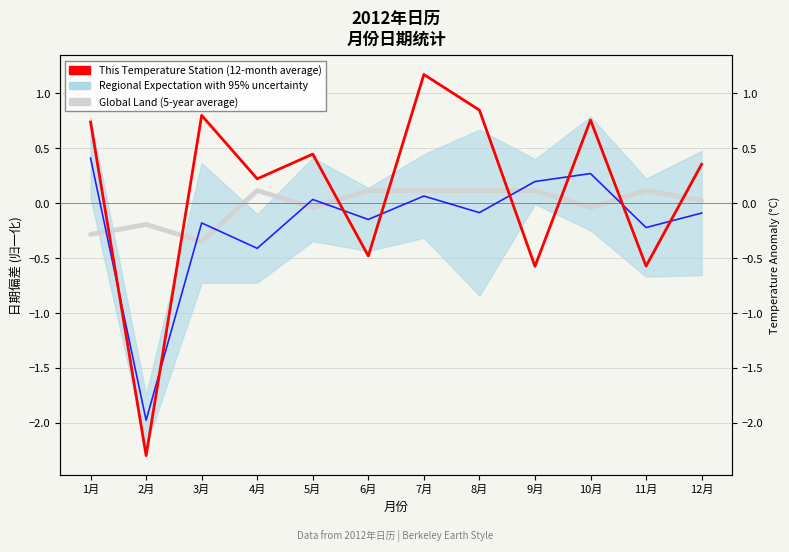

Where does the This Temperature Station (12-month average) series first go above 0?

1月